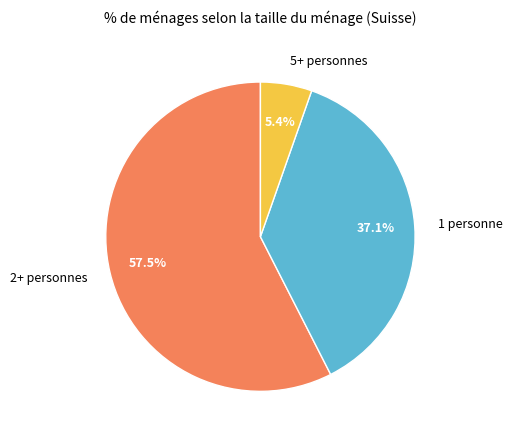

What percentage do 5+ personnes and 1 personne together represent?

42.5%